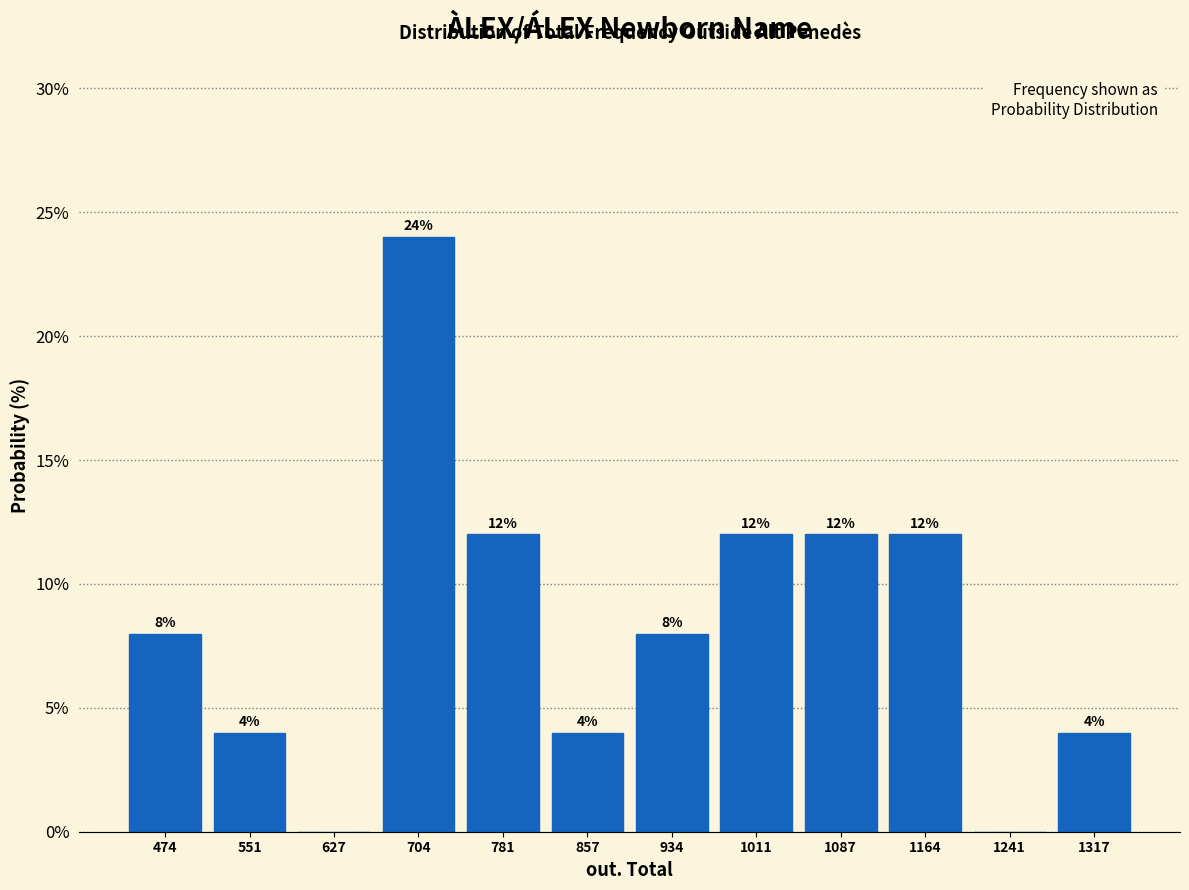

Which range on the x-axis has the tallest bar?

670 to 740